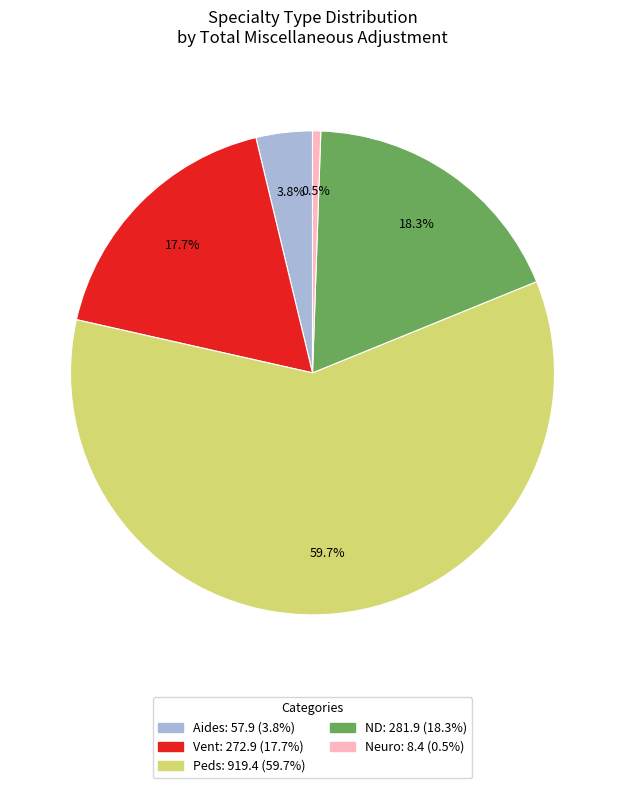

Is there any slice that represents more than half of the pie?

Yes